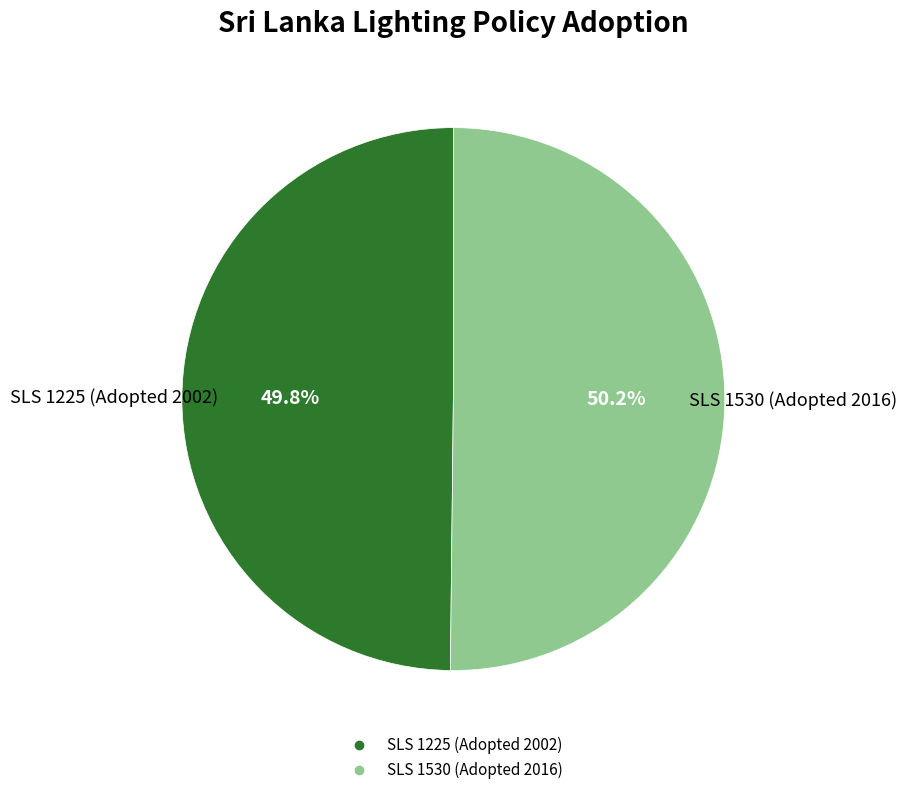

Do SLS 1530 (Adopted 2016) and SLS 1225 (Adopted 2002) together represent more than half of the pie?

Yes